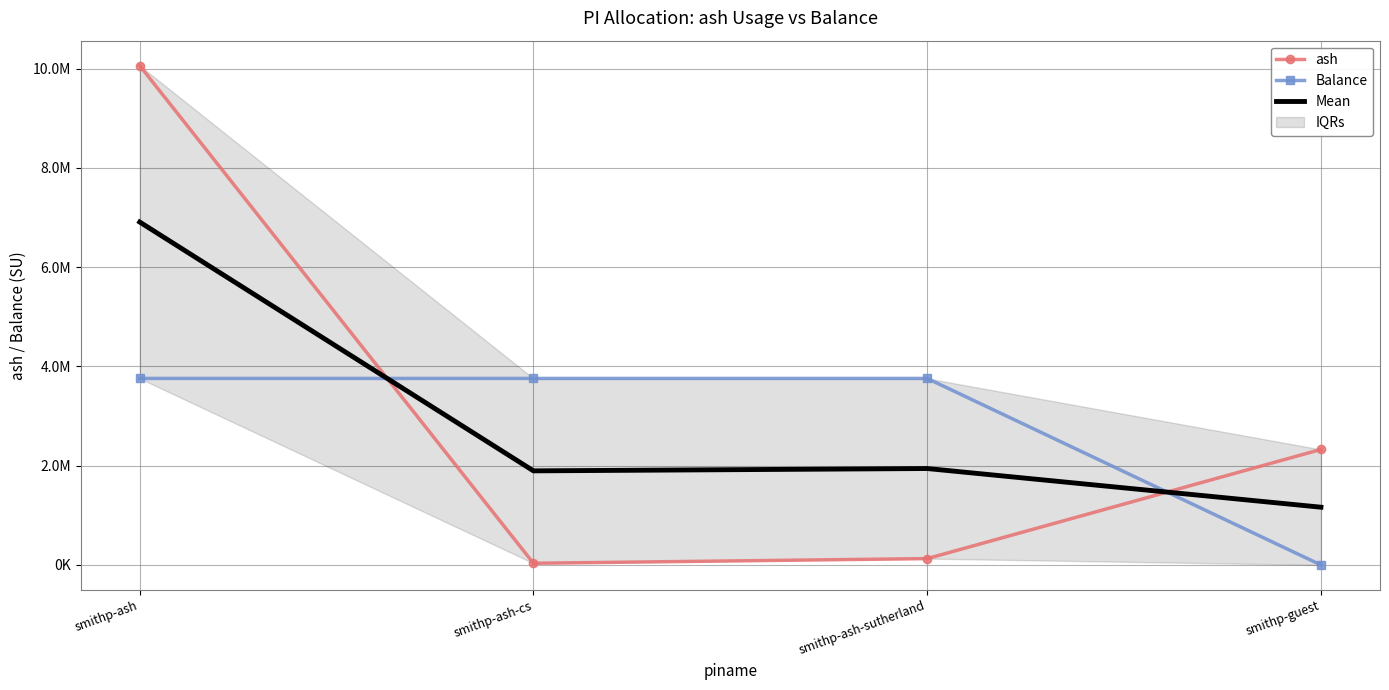

Which series changed the most between smithp-ash-cs and smithp-ash-sutherland?

ash